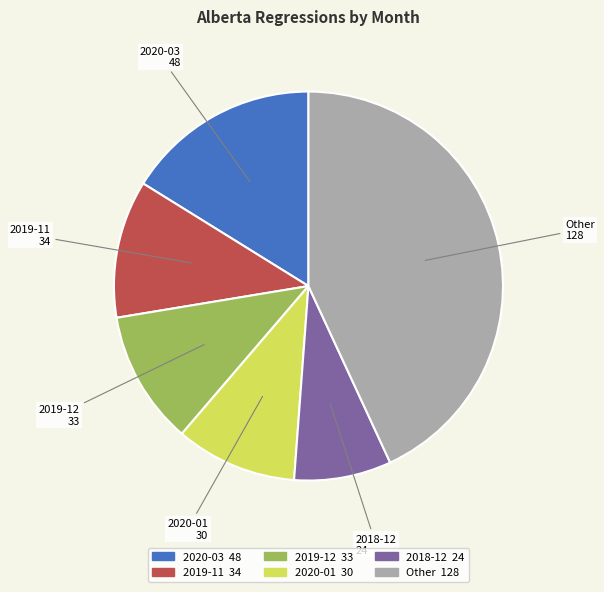

Does any single category account for the majority?

No